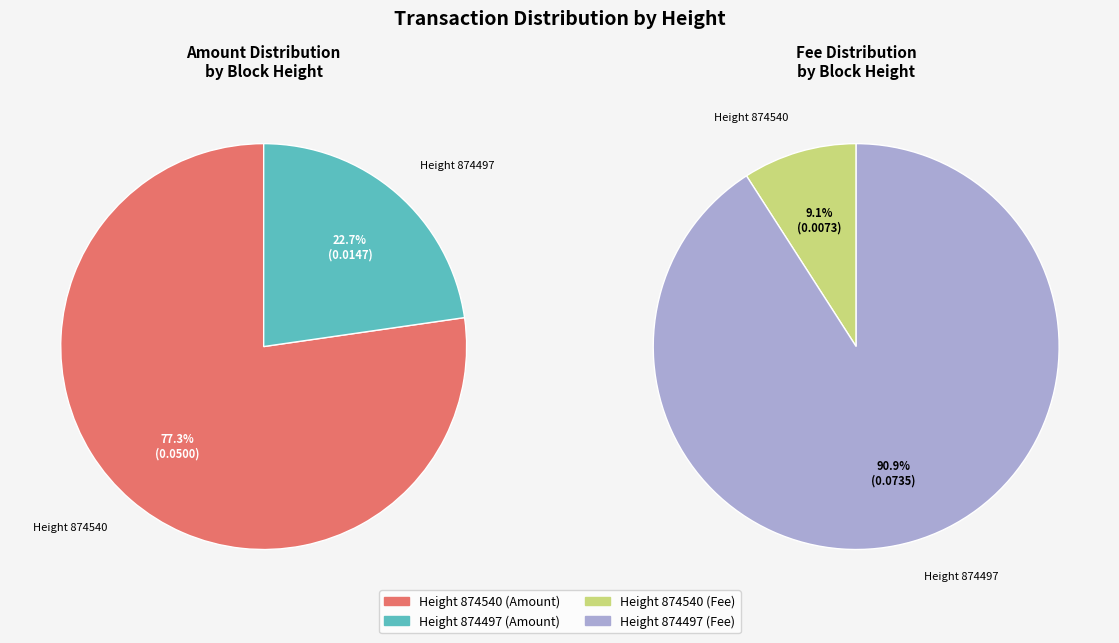

To the nearest percent, what portion does 874540 represent?

9%